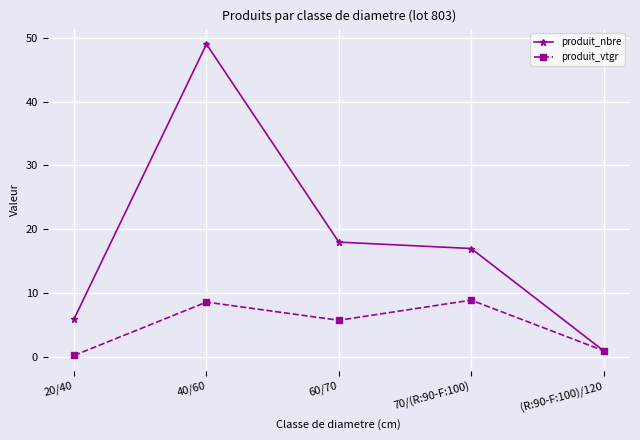

What is the difference between the maximum and minimum values in the produit_vtgr series?

8.7